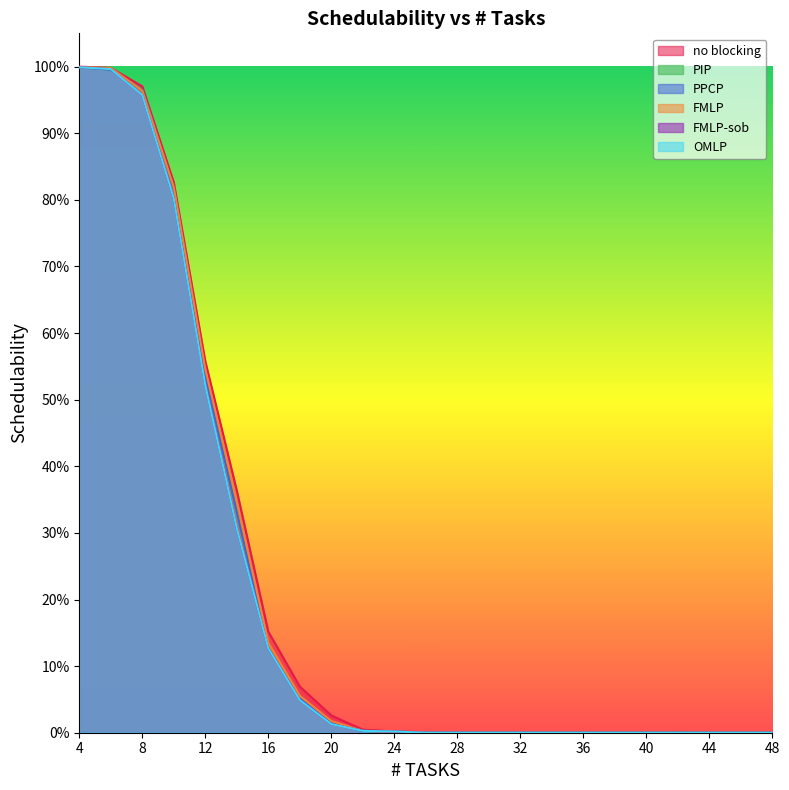

The OMLP series shows 1.5 at 4. True or false?

False